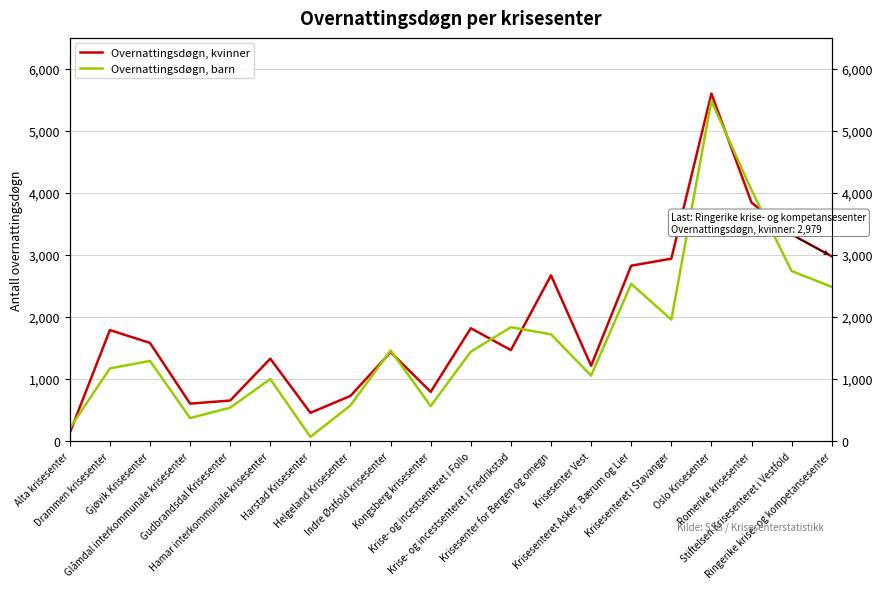

Where is Overnattingsdøgn, kvinner nearest to the value 2867?

Krisesenteret Asker, Bærum og Lier